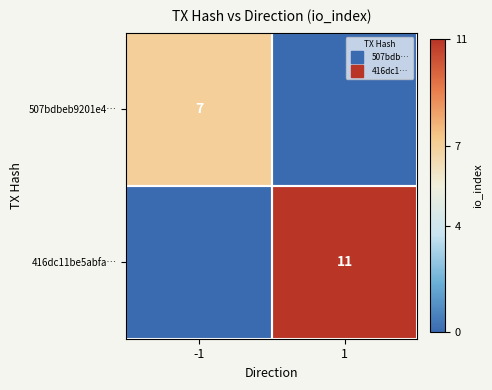

At which category is the sum across all series the highest?

1